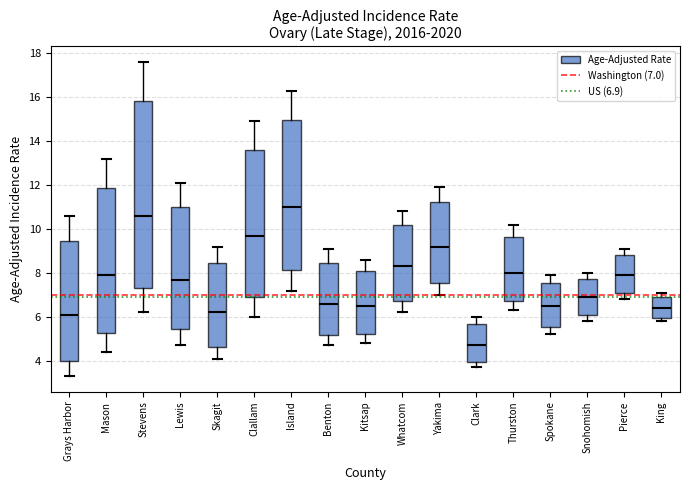

Reading left to right, transcribe this box plot: for each box, give where its median line is, the range the box spans, and where its two whiskers end, as read against the y-axis. The values are not printed on the chart, so give them approximately, as read against the axis.

Grays Harbor: median 6.2, box 4.0 to 9.4, whiskers 3.4 to 10.6
Mason: median 8.0, box 5.2 to 11.8, whiskers 4.4 to 13.2
Stevens: median 10.6, box 7.4 to 15.8, whiskers 6.2 to 17.6
Lewis: median 7.8, box 5.4 to 11.0, whiskers 4.8 to 12.2
Skagit: median 6.2, box 4.6 to 8.4, whiskers 4.2 to 9.2
Clallam: median 9.8, box 7.0 to 13.6, whiskers 6.0 to 15.0
Island: median 11.0, box 8.2 to 15.0, whiskers 7.2 to 16.4
Benton: median 6.6, box 5.2 to 8.4, whiskers 4.8 to 9.2
Kitsap: median 6.6, box 5.2 to 8.0, whiskers 4.8 to 8.6
Whatcom: median 8.4, box 6.8 to 10.2, whiskers 6.2 to 10.8
Yakima: median 9.2, box 7.6 to 11.2, whiskers 7.0 to 12.0
Clark: median 4.8, box 4.0 to 5.6, whiskers 3.8 to 6.0
Thurston: median 8.0, box 6.8 to 9.6, whiskers 6.4 to 10.2
Spokane: median 6.6, box 5.6 to 7.6, whiskers 5.2 to 8.0
Snohomish: median 7.0, box 6.0 to 7.8, whiskers 5.8 to 8.0
Pierce: median 8.0, box 7.0 to 8.8, whiskers 6.8 to 9.2
King: median 6.4, box 6.0 to 7.0, whiskers 5.8 to 7.2